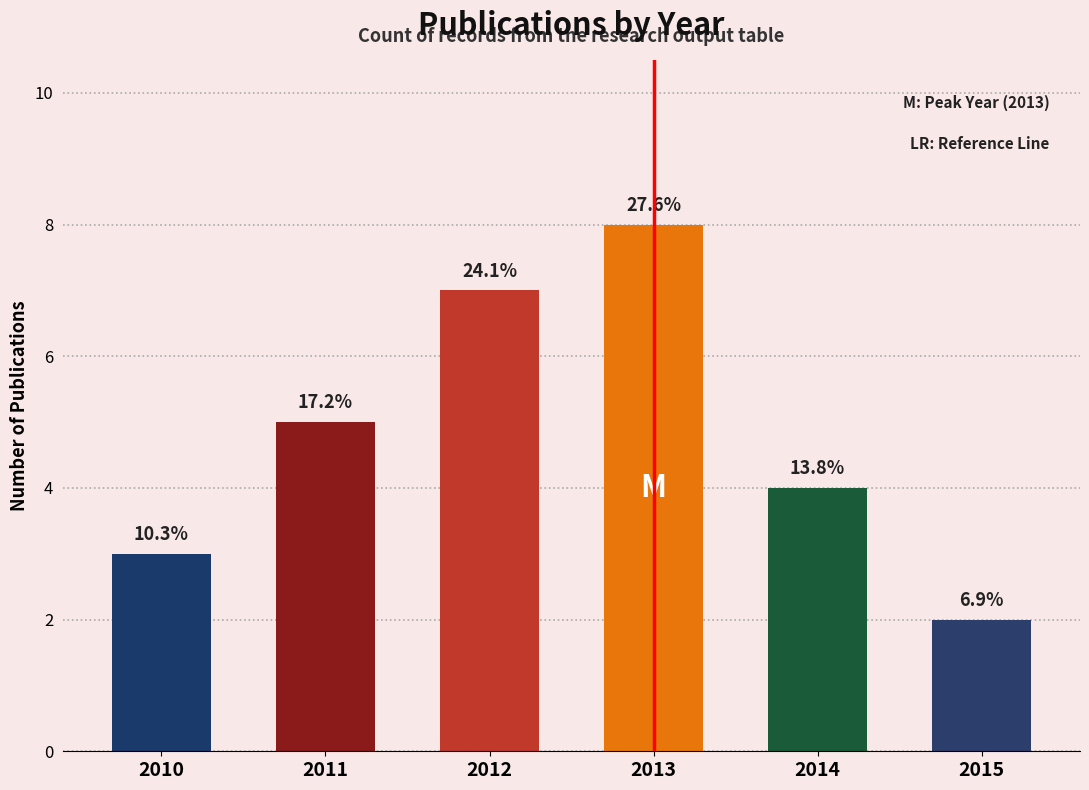

Are the bars horizontal?

No